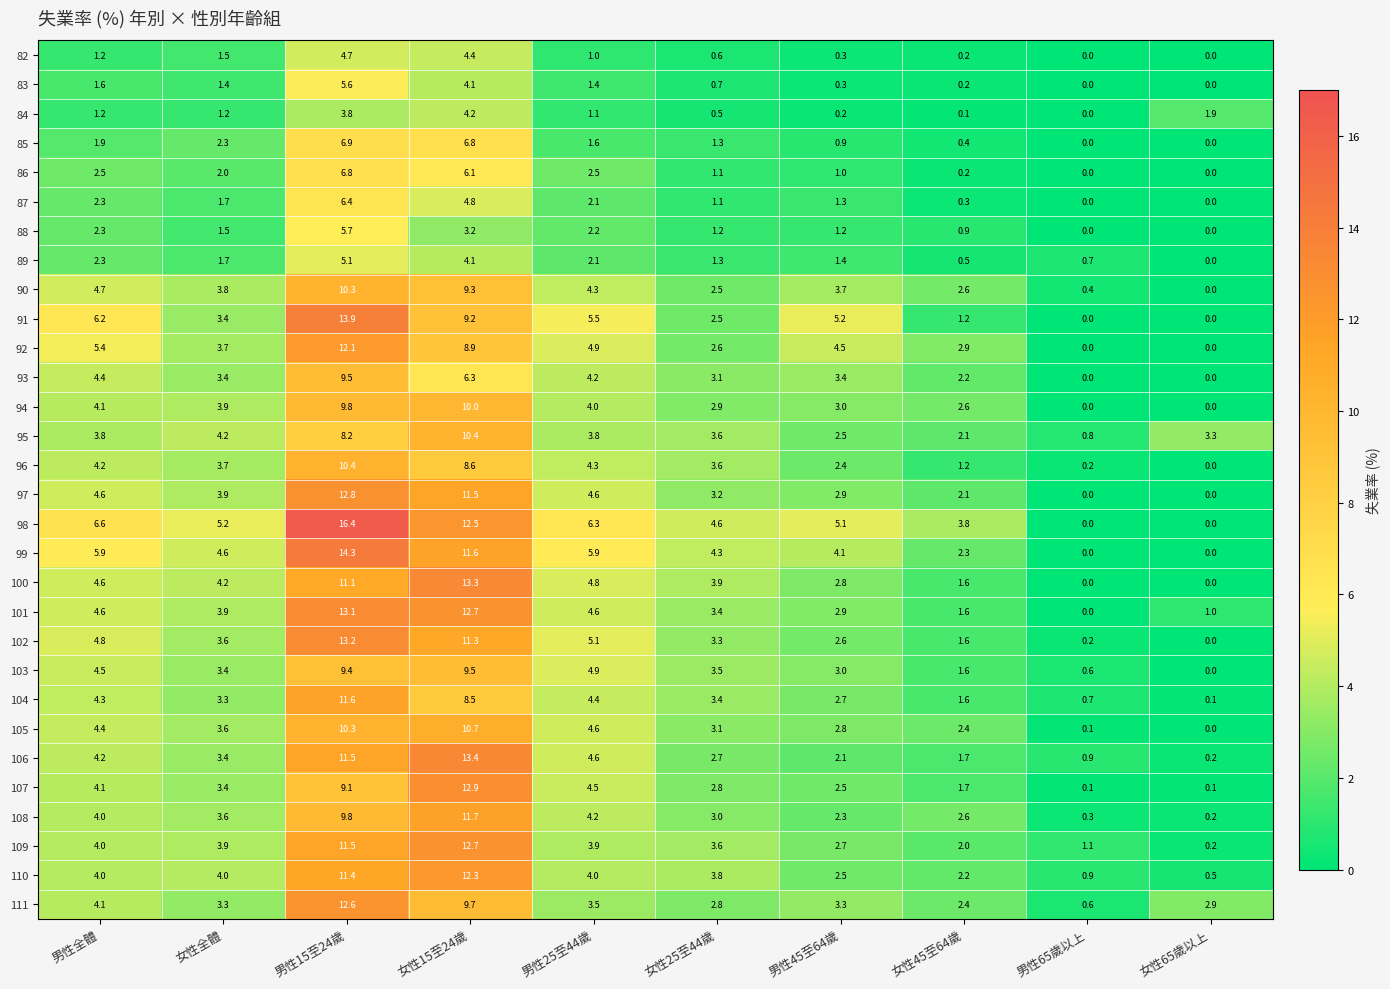

Between 男性全體 and 女性15至24歲, which series saw the biggest shift?

106